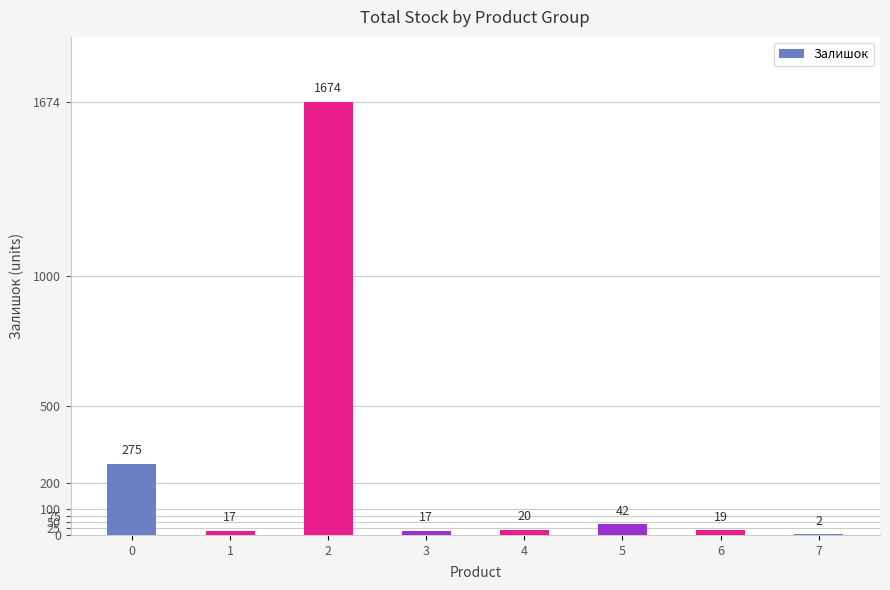

What is the approximate value at 2?

1674